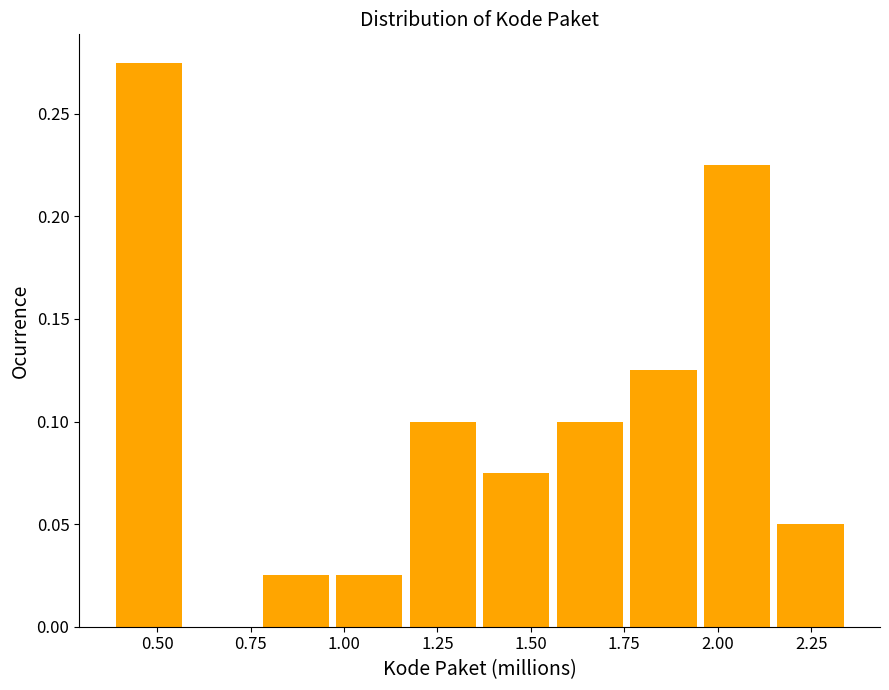

Around what value on the x-axis is the tallest bar? Give the approximate position of its centre, as read against the axis.

0.50